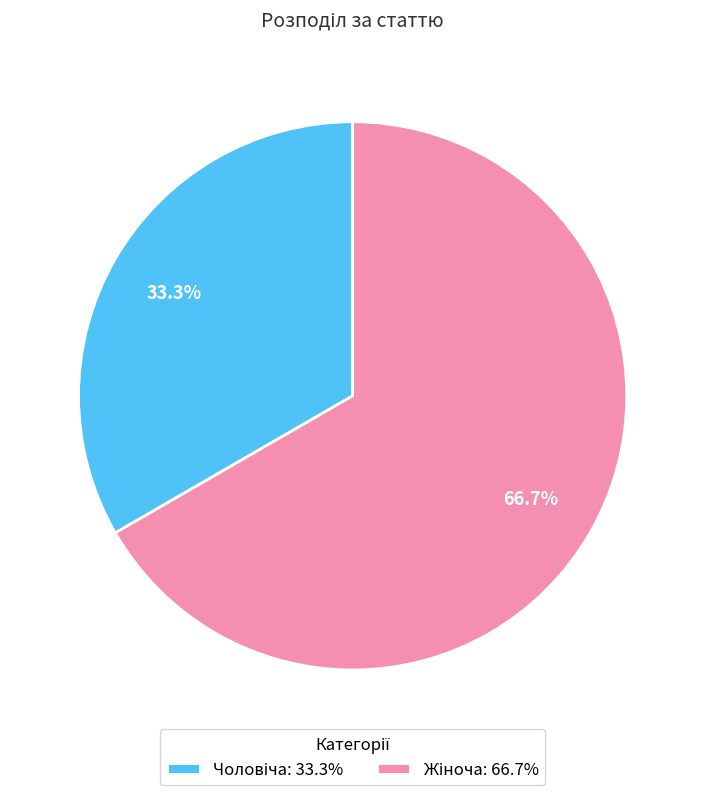

Is there a majority slice in this chart?

Yes